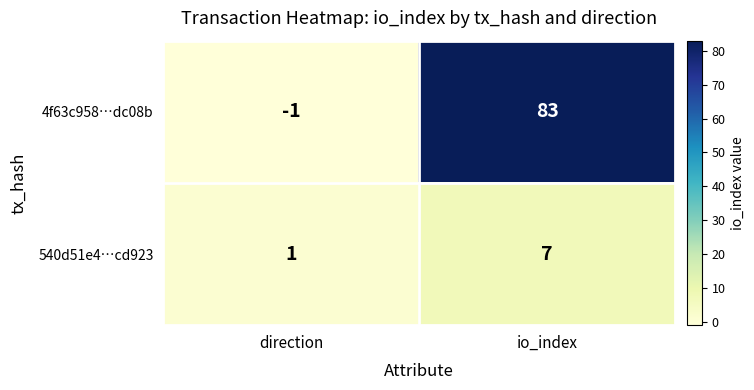

At how many categories does at least one series exceed 9?

1